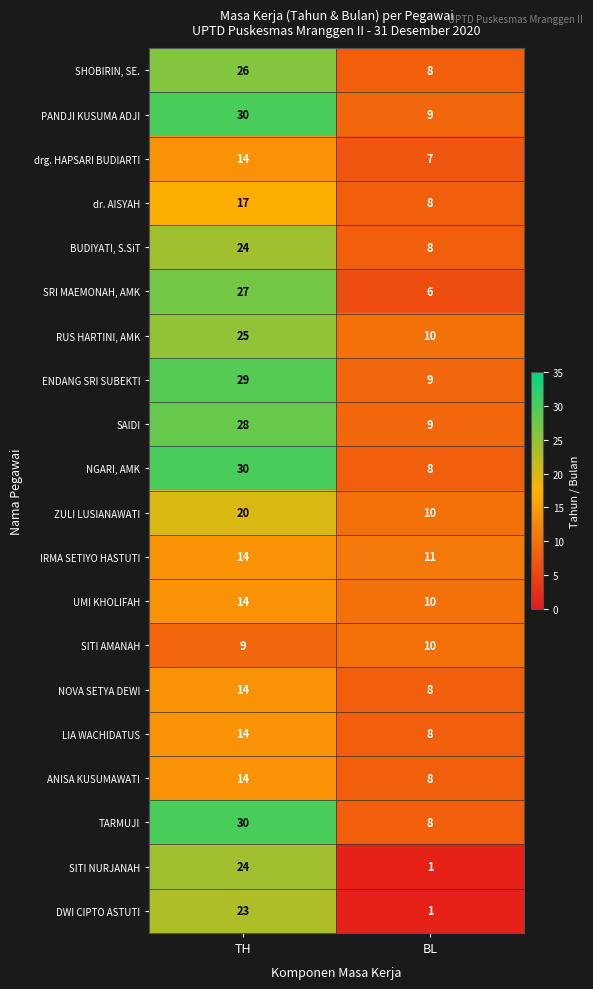

Read the SHOBIRIN, SE. value at TH.

26